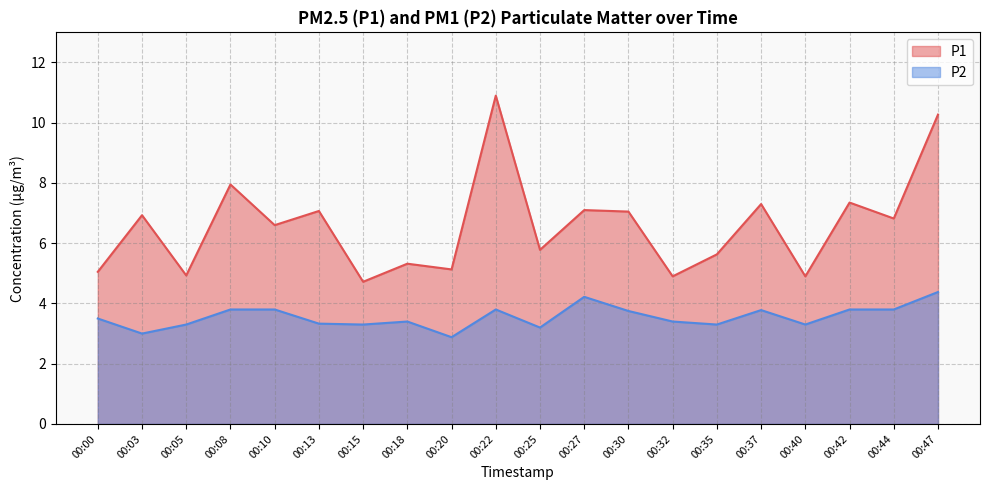

Which series has the largest total across all categories?

P1